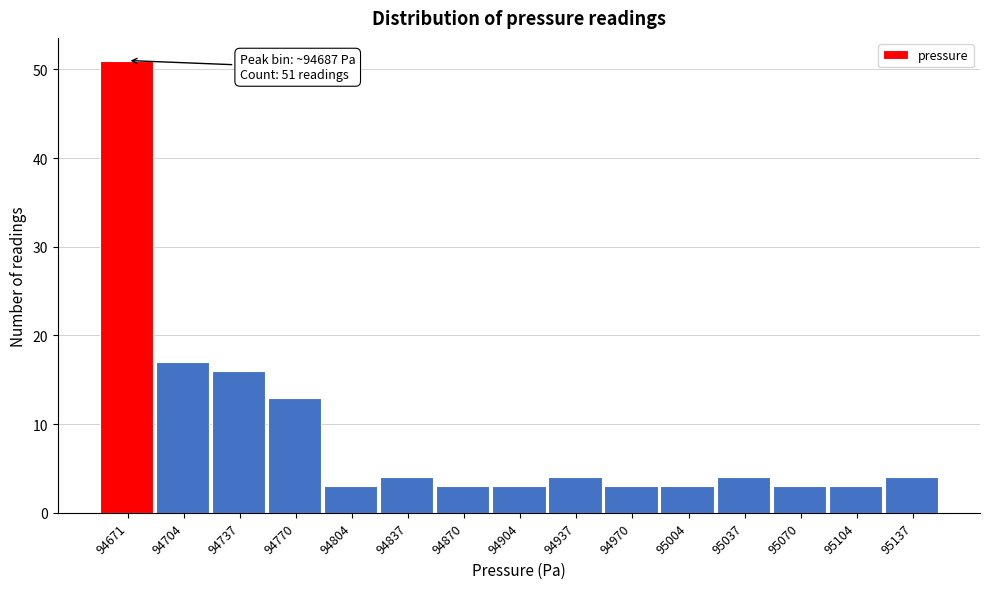

Reading right to left, what are all the values shown in this chart?

4	3	3	4	3	3	4	3	3	4	3	13	16	17	51